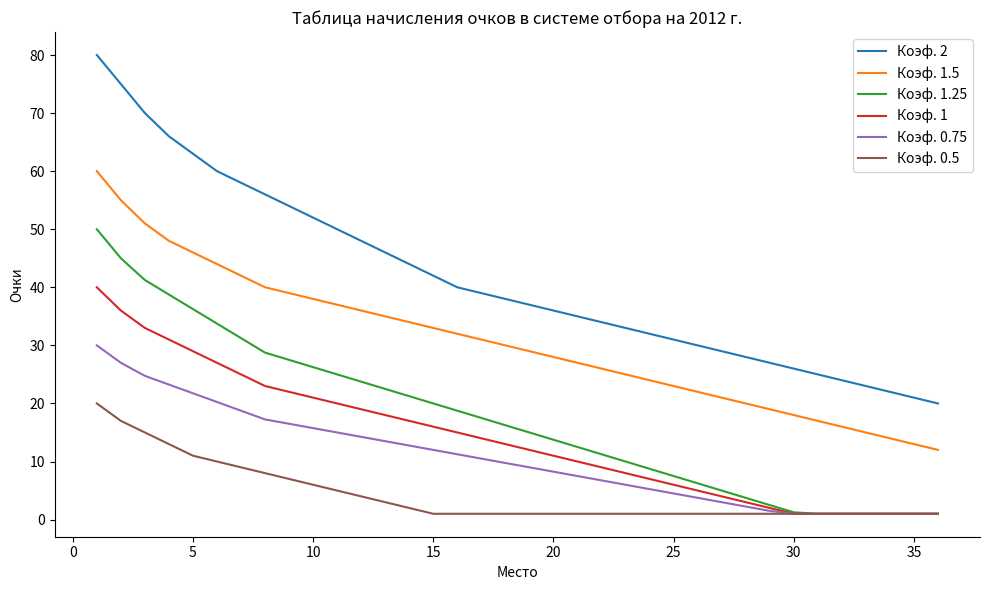

What is the maximum value shown in the chart?

80.0